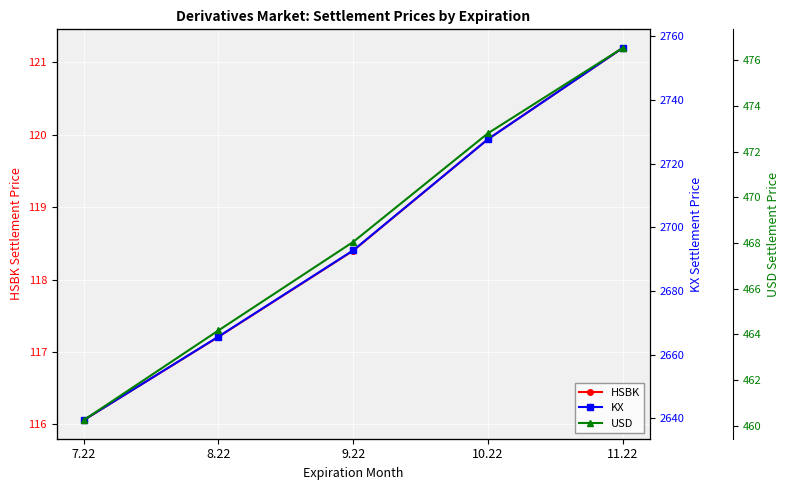

Which series changed the most between 10.22 and 11.22?

KX